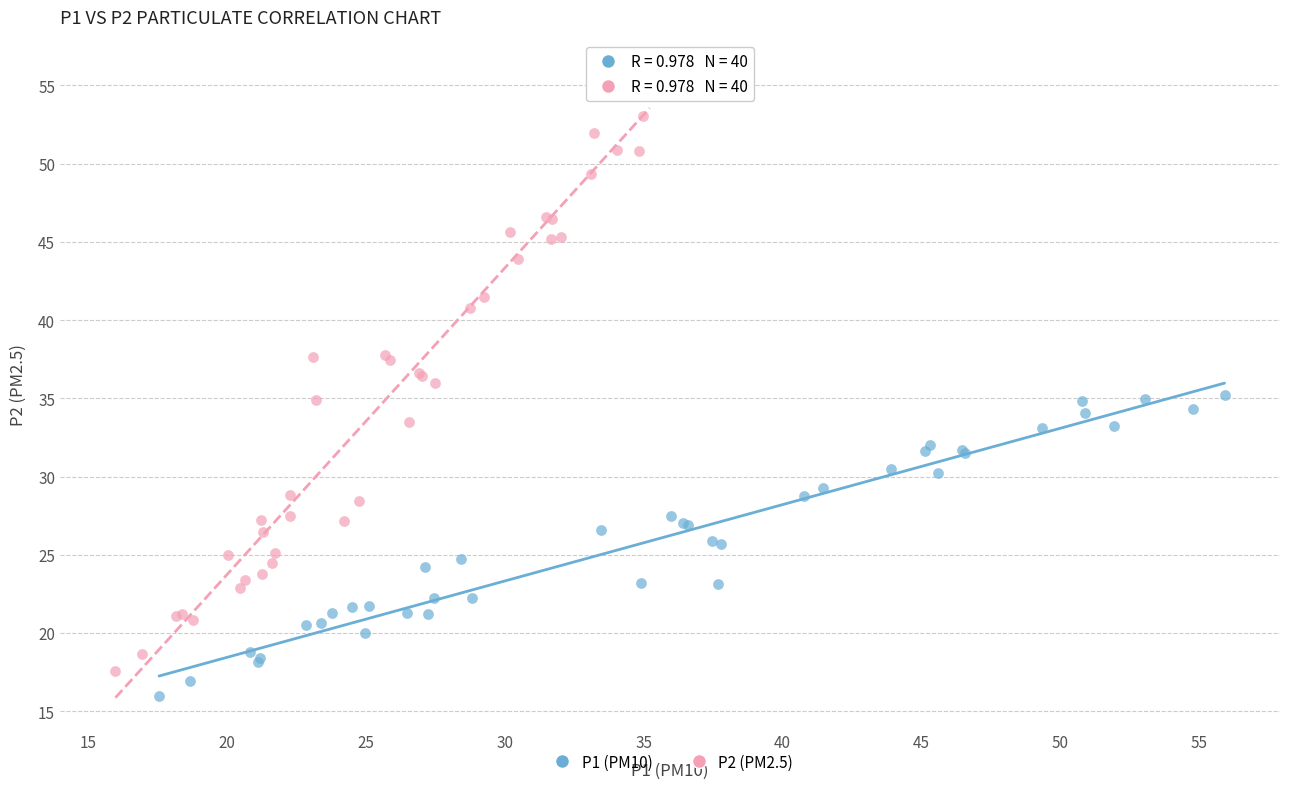

Which series reaches the maximum Y coordinate?

P2 (PM2.5)